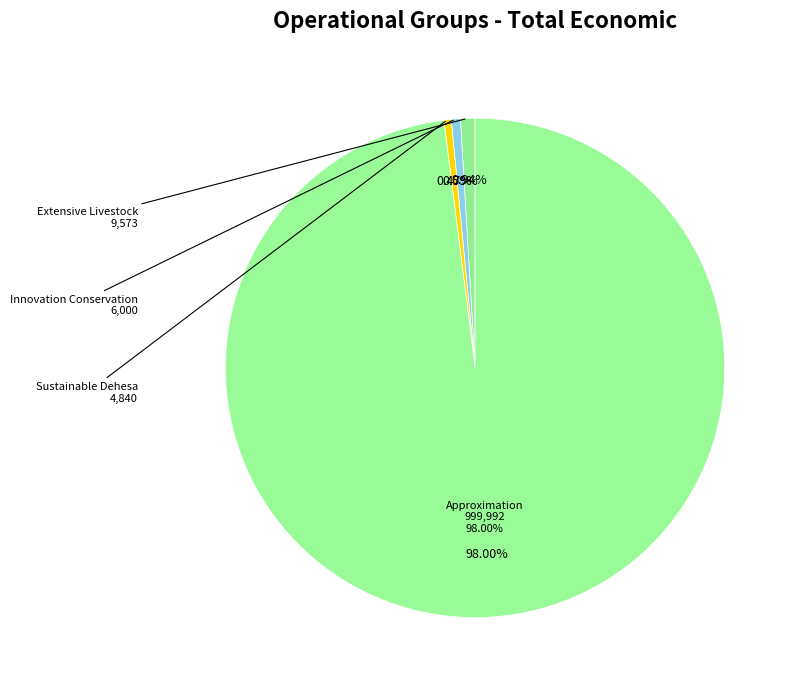

Count the number of slices in the pie.

4